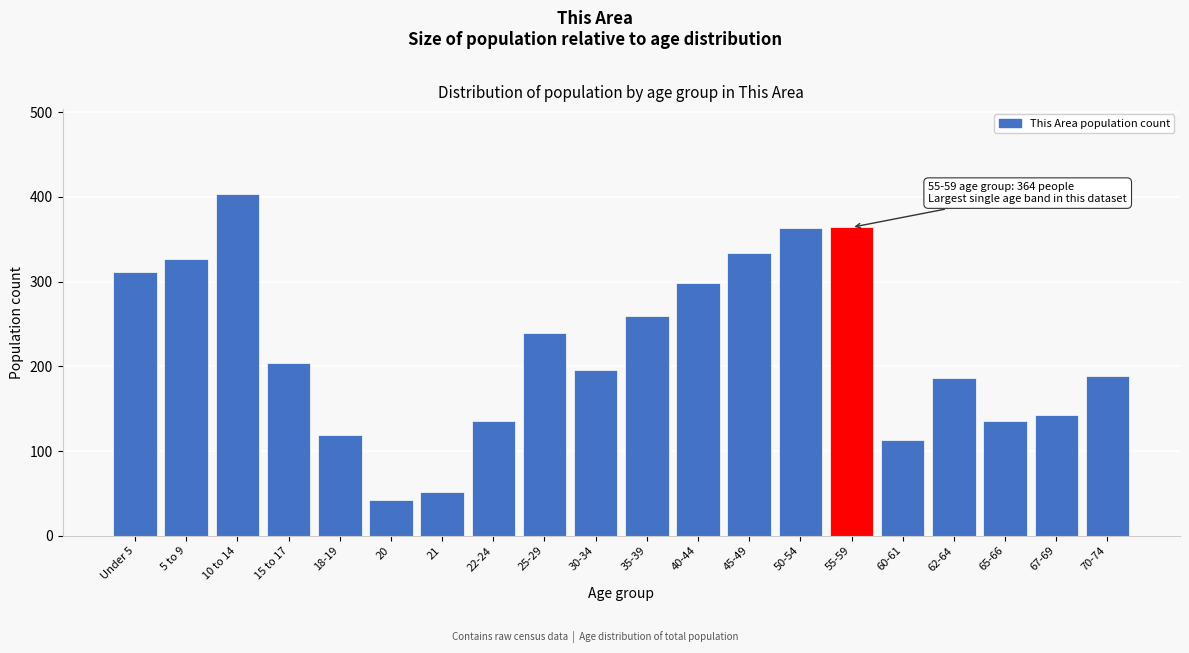

What is the average value?

221